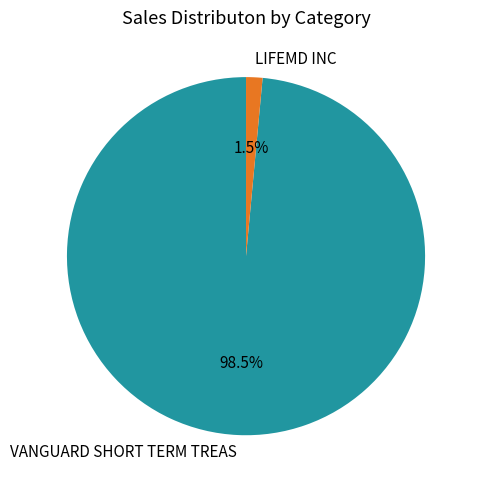

Is it true that VANGUARD SHORT TERM TREAS is 89% of the pie?

False